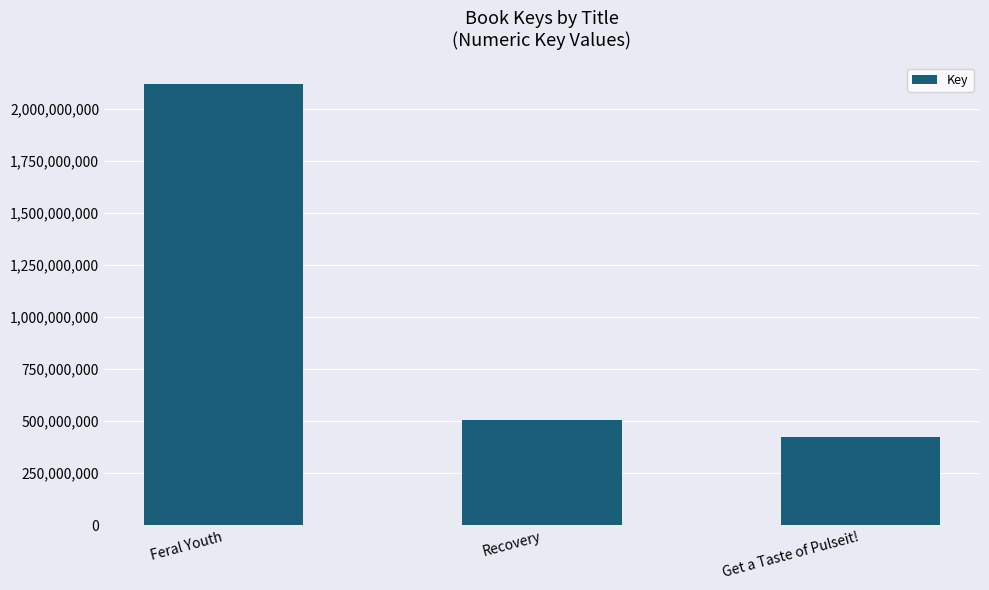

At which label does the data first exceed 506058170?

Feral Youth